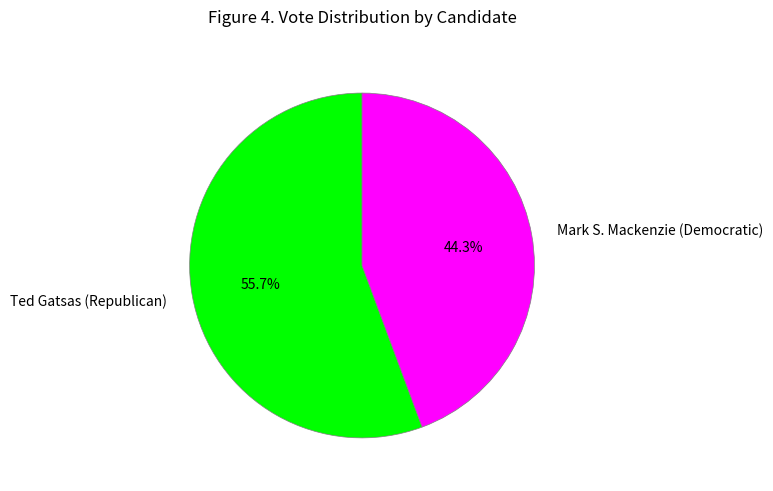

To the nearest percent, what is the difference between the Ted Gatsas (Republican) and Mark S. Mackenzie (Democratic) slice percentages?

11%